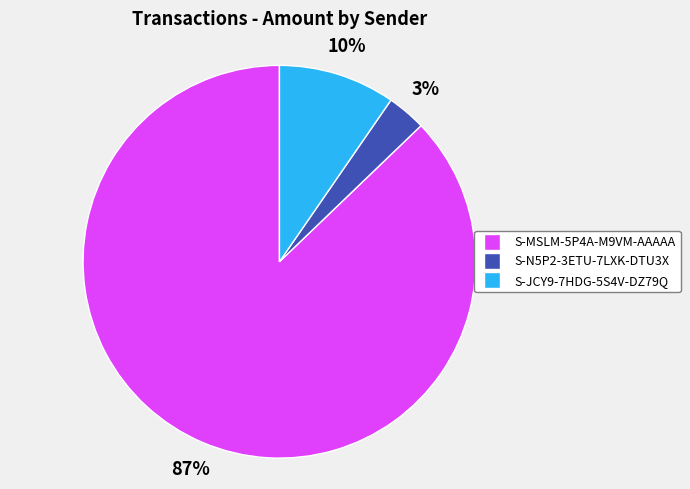

What percentage is the S-JCY9-7HDG-5S4V-DZ79Q slice, to the nearest percent?

10%